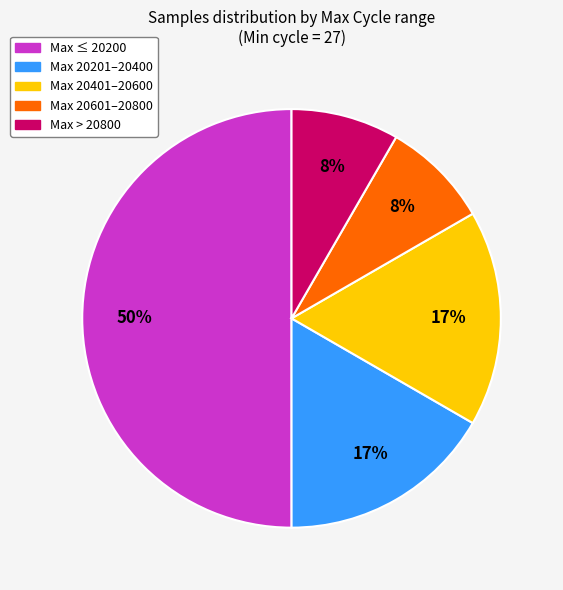

To the nearest percent, what is the average slice percentage?

20%